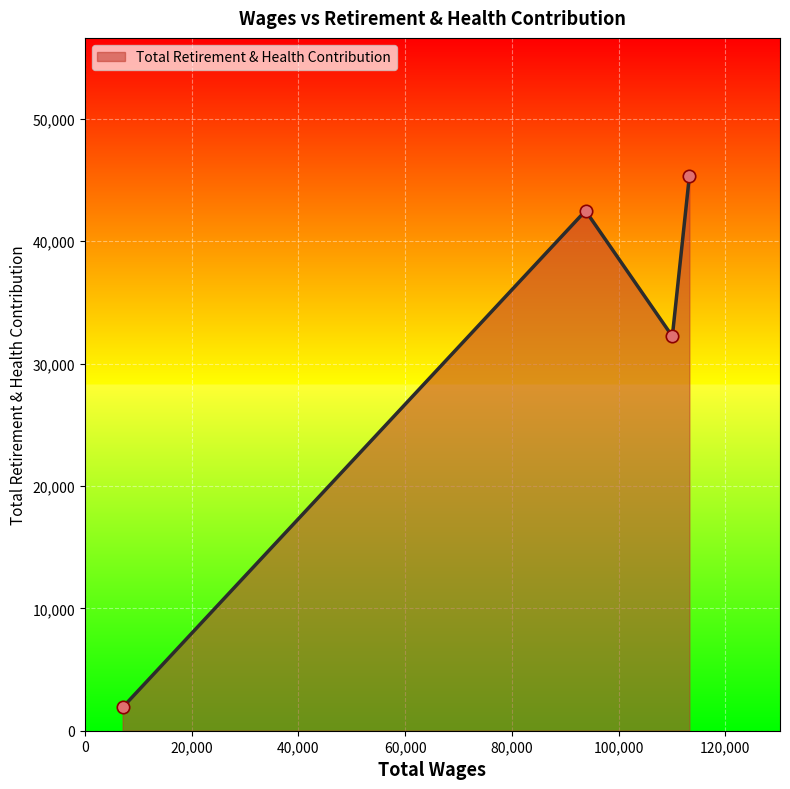

What is the maximum value shown in the chart?

45286